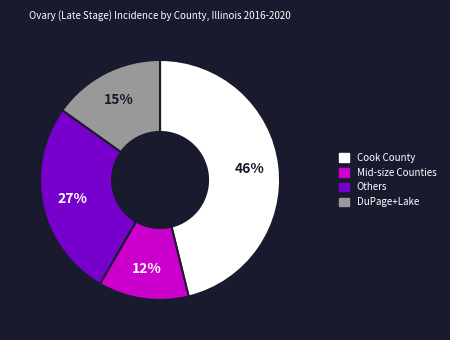

To the nearest percent, what is the difference between the largest and smallest slice percentages?

34%